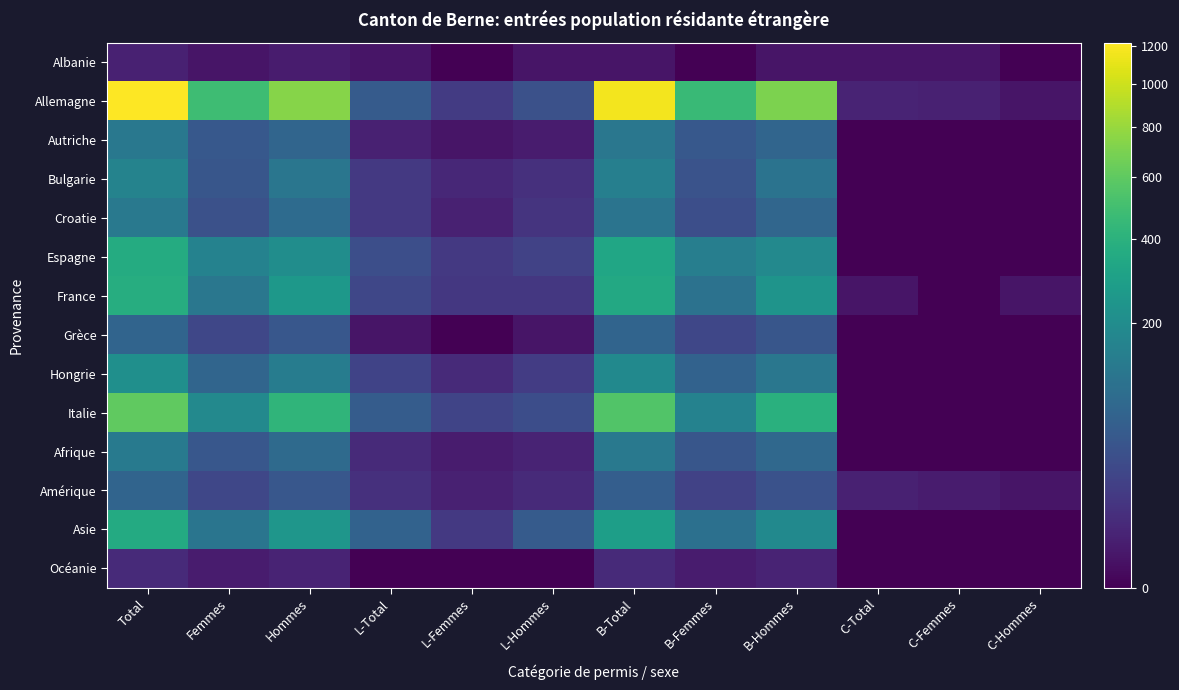

What is the total value across all series at L-Hommes?

209